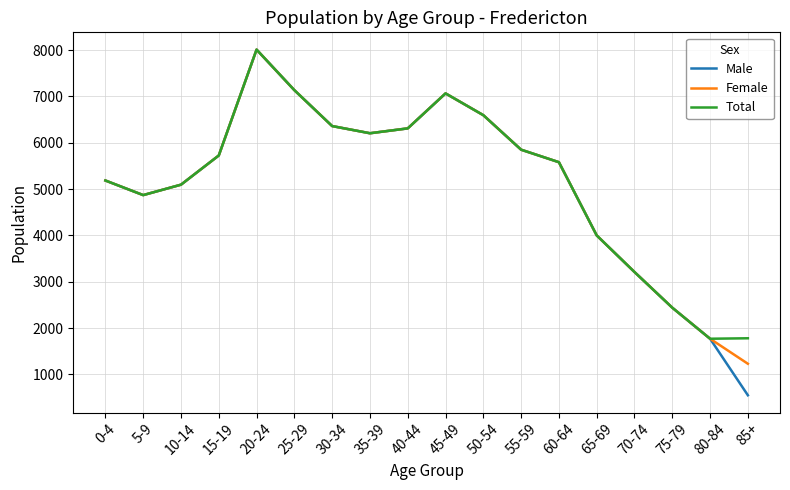

Is it true that Male equals 5725 at 15-19?

True